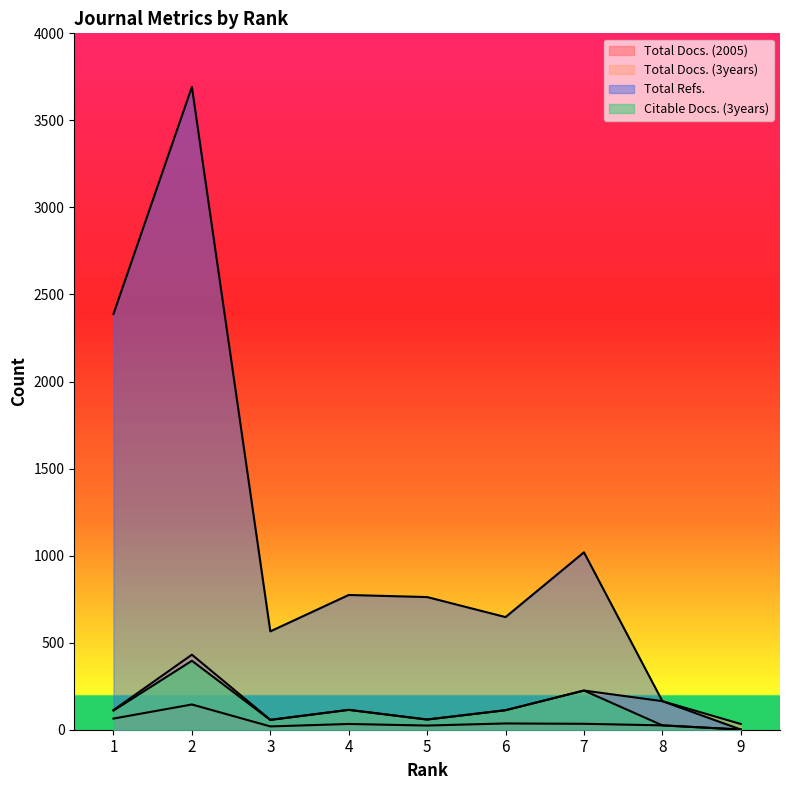

What are all the series names shown in the legend?

Total Docs. (2005), Total Docs. (3years), Total Refs., Citable Docs. (3years)